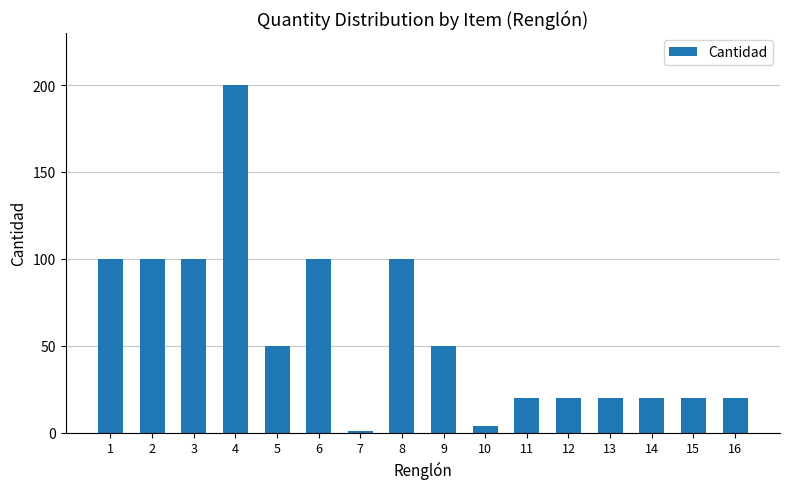

The chart shows a value of 100 at 8. True or false?

True